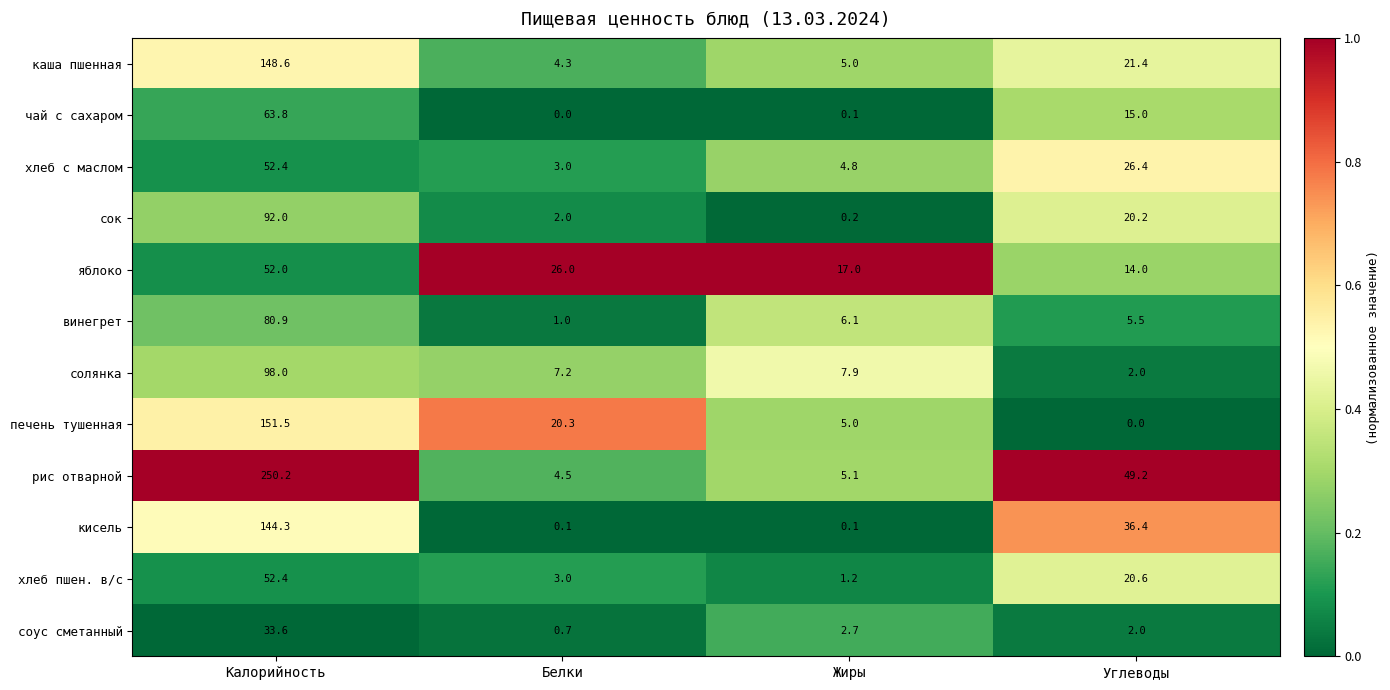

Which series has the widest spread of values?

рис отварной